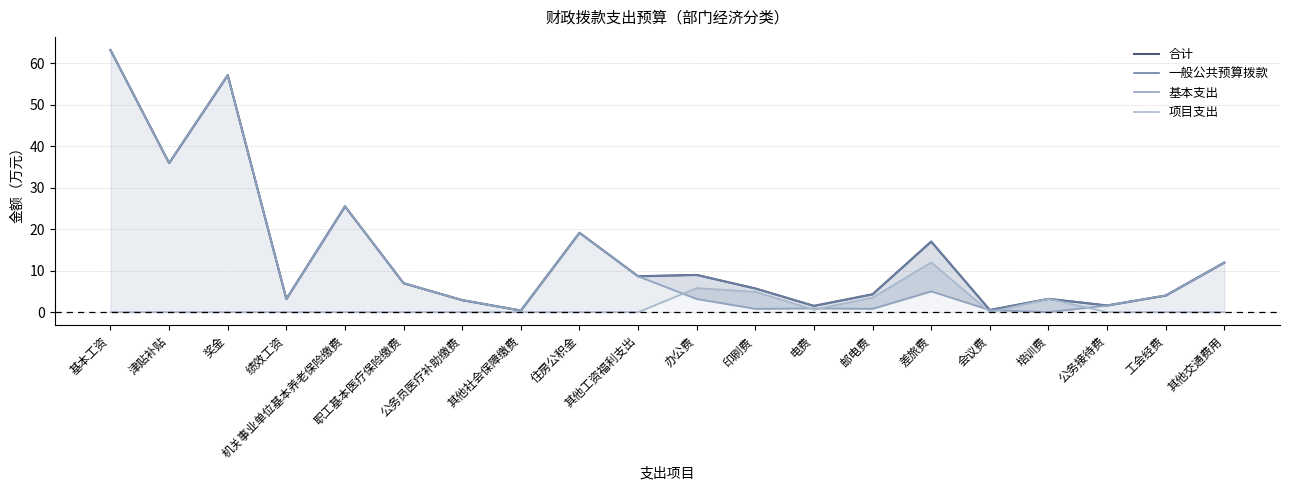

After their last crossing, which series has the higher values: 基本支出 or 项目支出?

基本支出